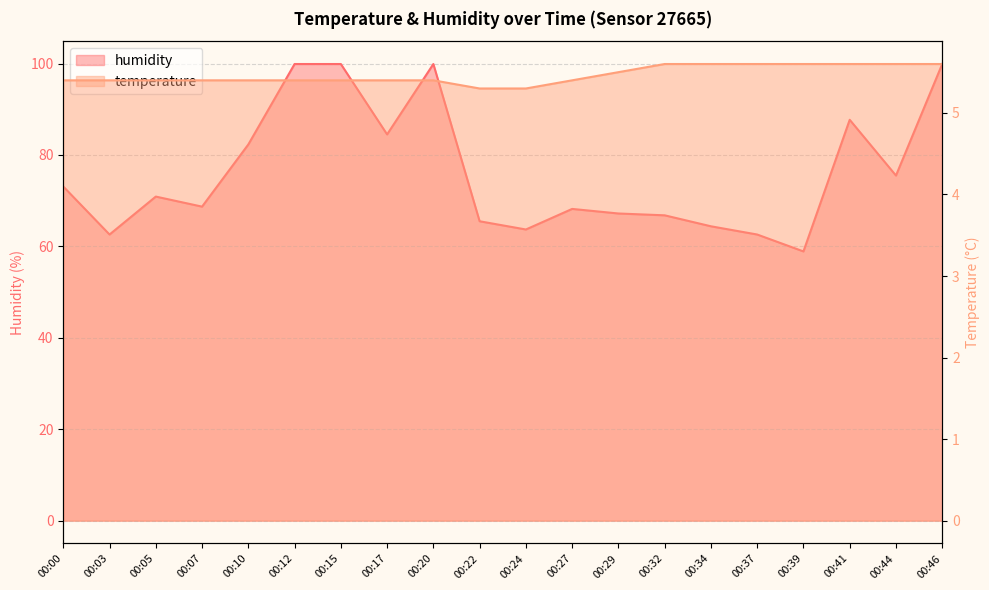

Reading left to right, what are all the values shown in this chart?

humidity: 73.1	62.6	70.9	68.7	82.3	99.9	99.9	84.5	99.9	65.5	63.7	68.2	67.2	66.8	64.4	62.6	58.9	87.7	75.5	99.9
temperature: 5.4	5.4	5.4	5.4	5.4	5.4	5.4	5.4	5.4	5.3	5.3	5.4	5.5	5.6	5.6	5.6	5.6	5.6	5.6	5.6